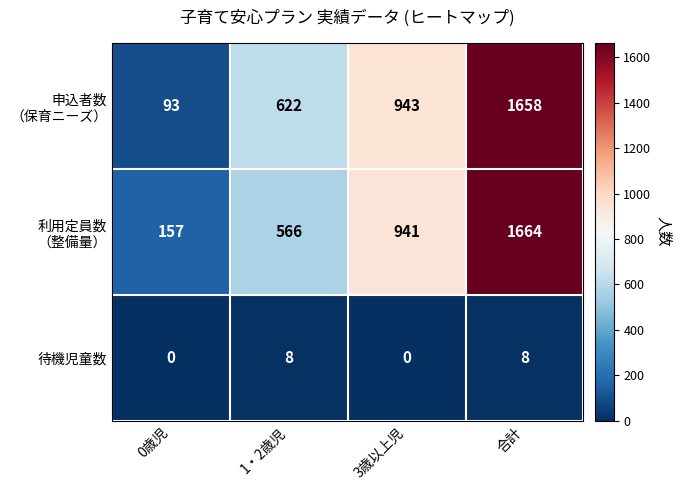

What is the difference between the maximum and minimum values in the 待機児童数 series?

8